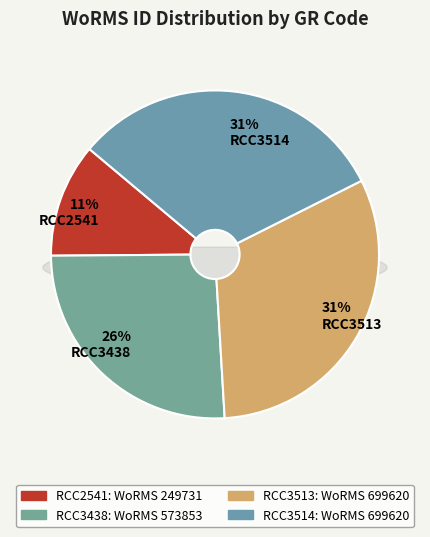

Count the number of slices in the pie.

4